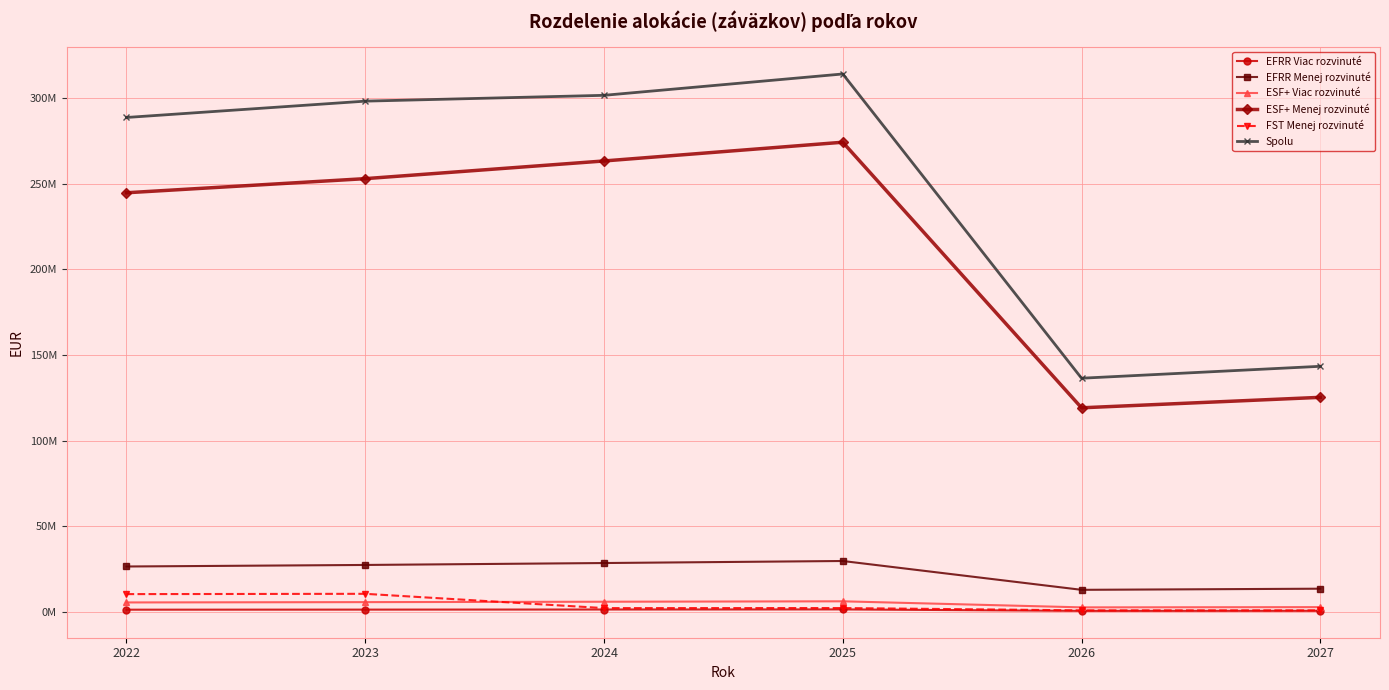

True or false: EFRR Viac rozvinuté and ESF+ Viac rozvinuté cross at least once.

False